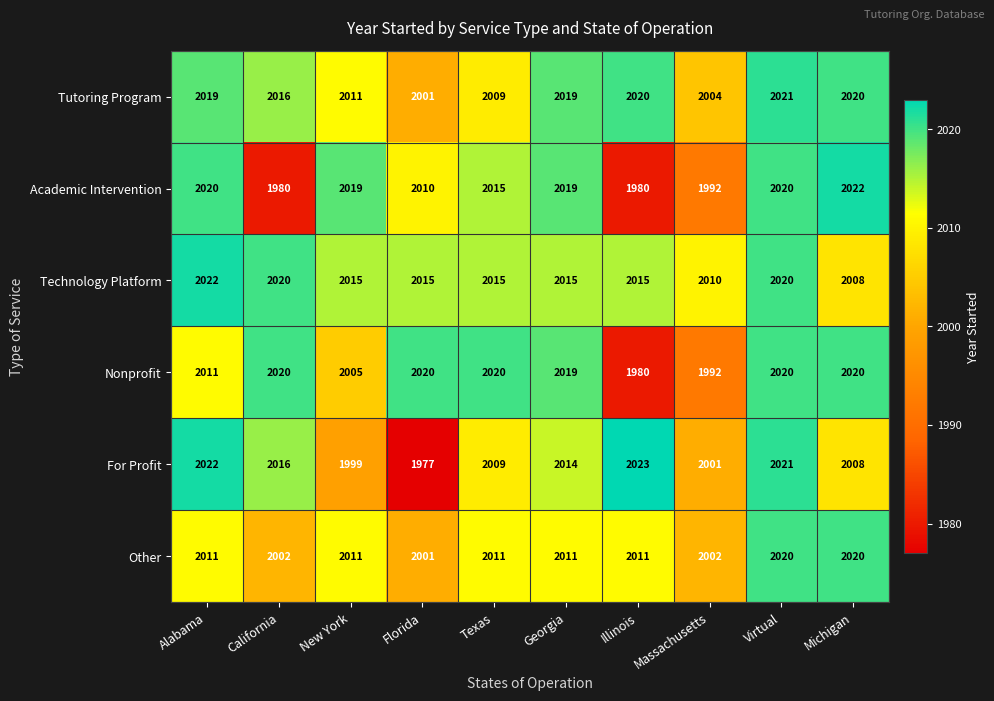

Rank the categories by For Profit value from highest to lowest.

Illinois, Alabama, Virtual, California, Georgia, Texas, Michigan, Massachusetts, New York, Florida